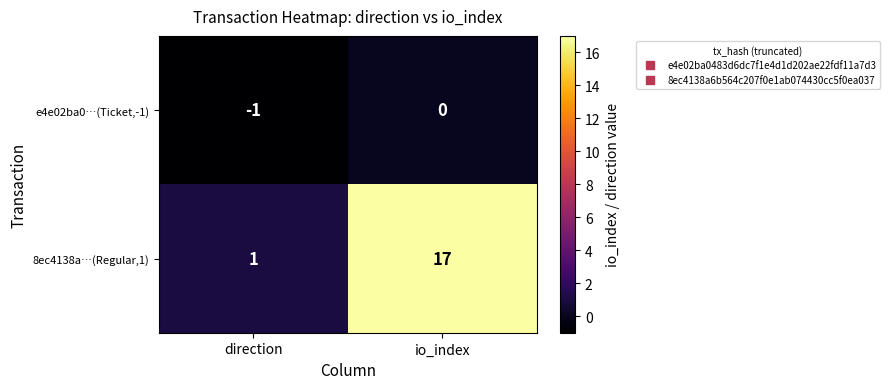

Reading left to right, what are all the values shown in this chart?

e4e02ba0…(Ticket,-1): direction=-1	io_index=0
8ec4138a…(Regular,1): direction=1	io_index=17